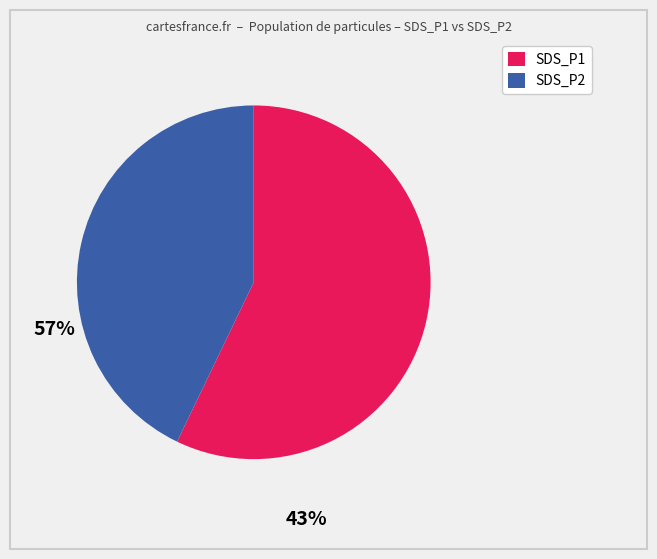

Is it true that SDS_P2 is 51% of the pie?

False